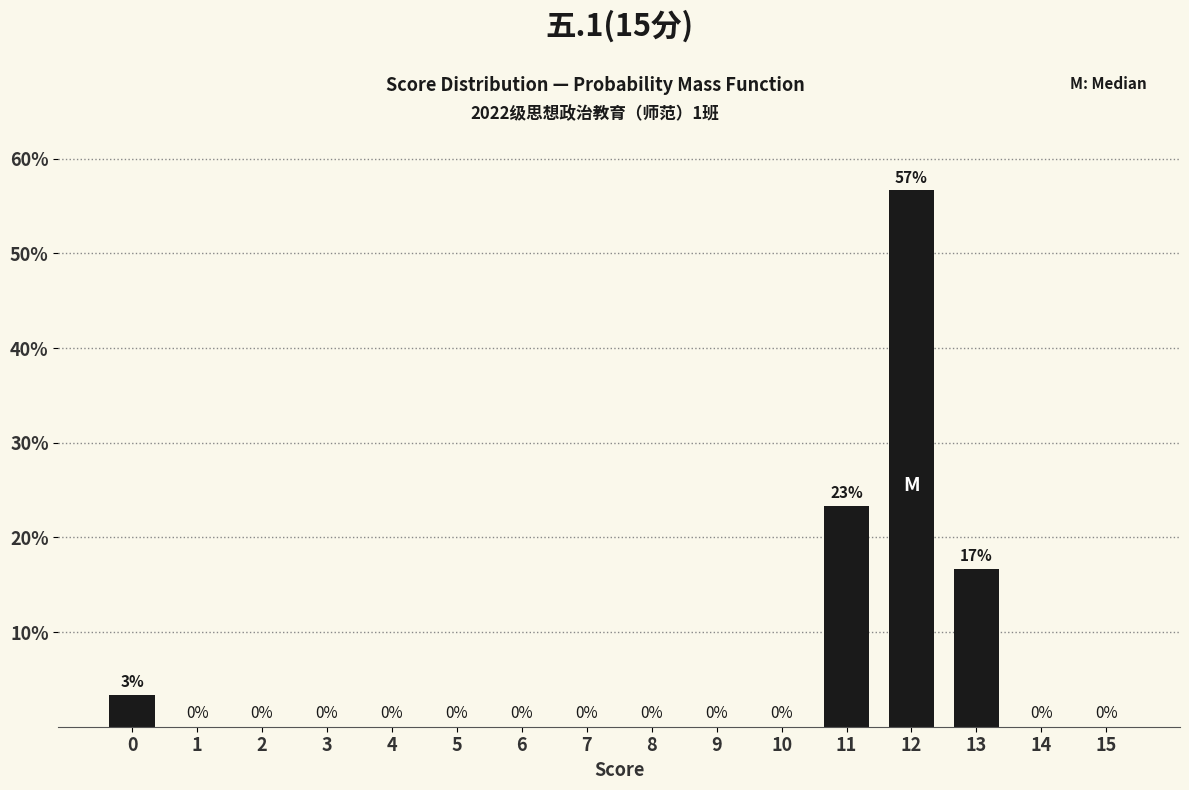

Between 12 and 5, which is larger?

12